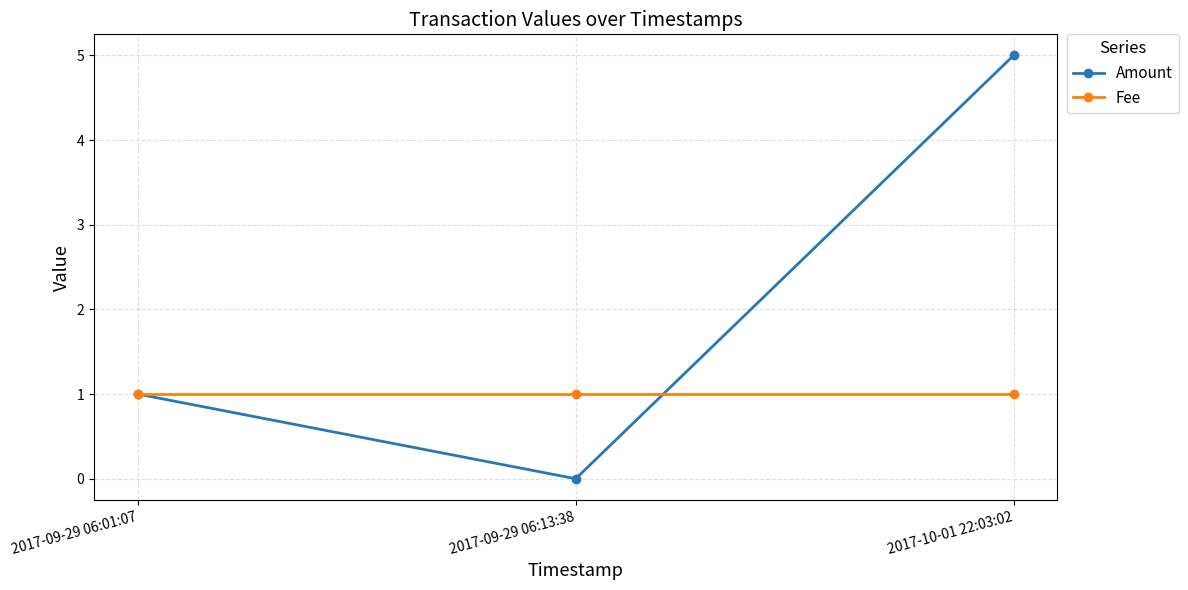

Reading right to left, list all the values displayed in this chart.

Amount: 2017-10-01 22:03:02=5	2017-09-29 06:13:38=0	2017-09-29 06:01:07=1
Fee: 2017-10-01 22:03:02=1	2017-09-29 06:13:38=1	2017-09-29 06:01:07=1